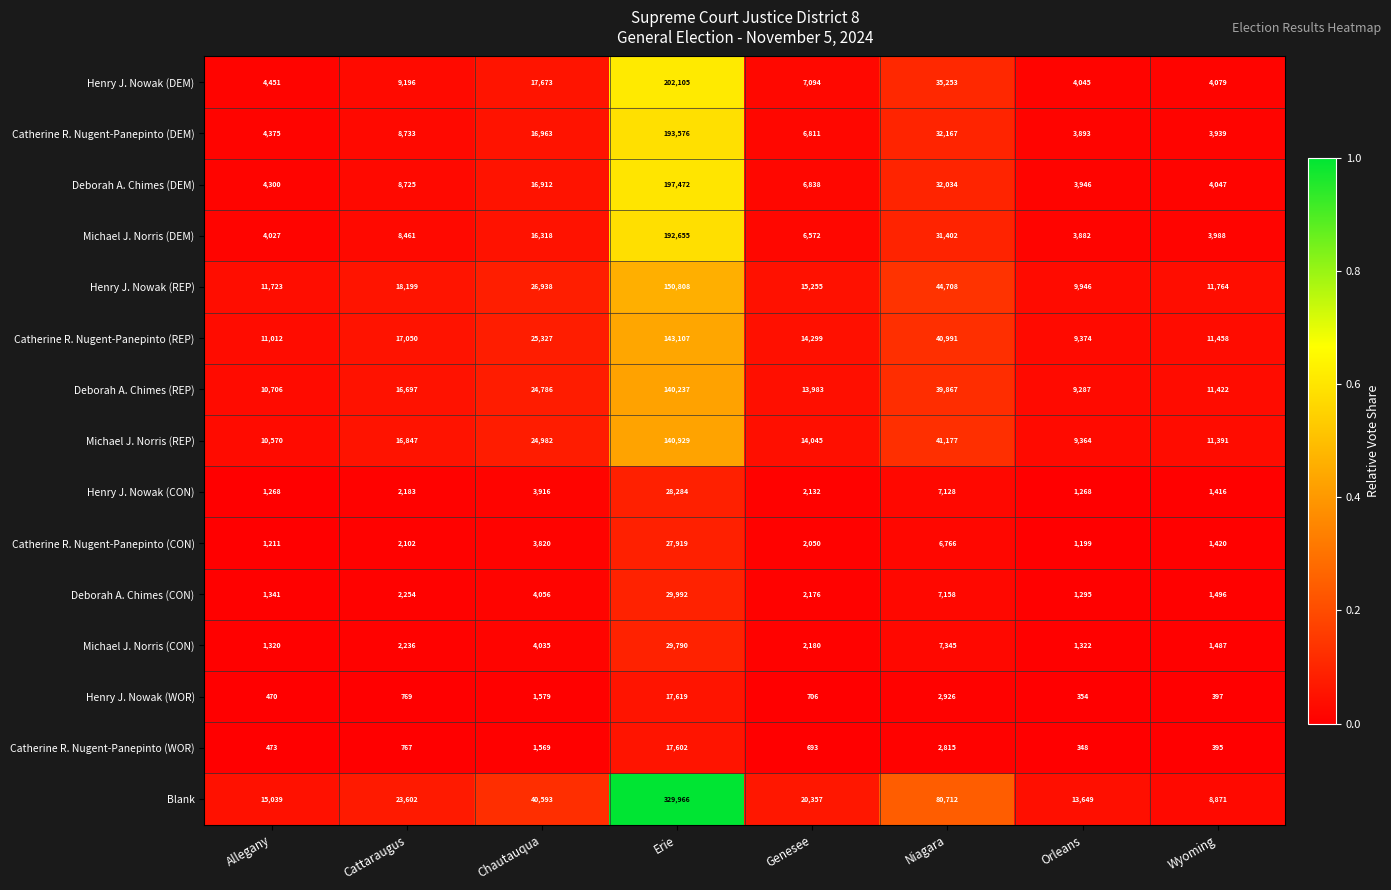

The Deborah A. Chimes (CON) series shows 1341 at Allegany. True or false?

True